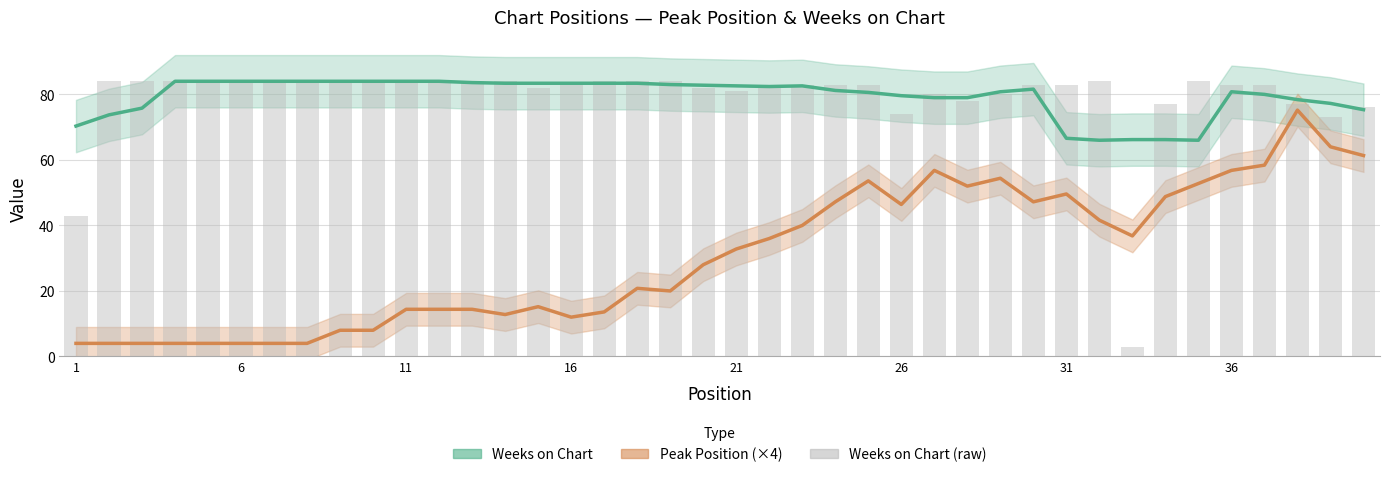

Is it true that Weeks on Chart (raw) equals 9.2 at 1?

False